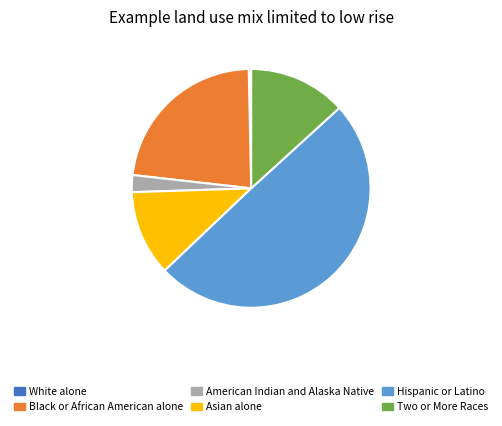

Do Asian alone and Black or African American alone together represent more than half of the pie?

No